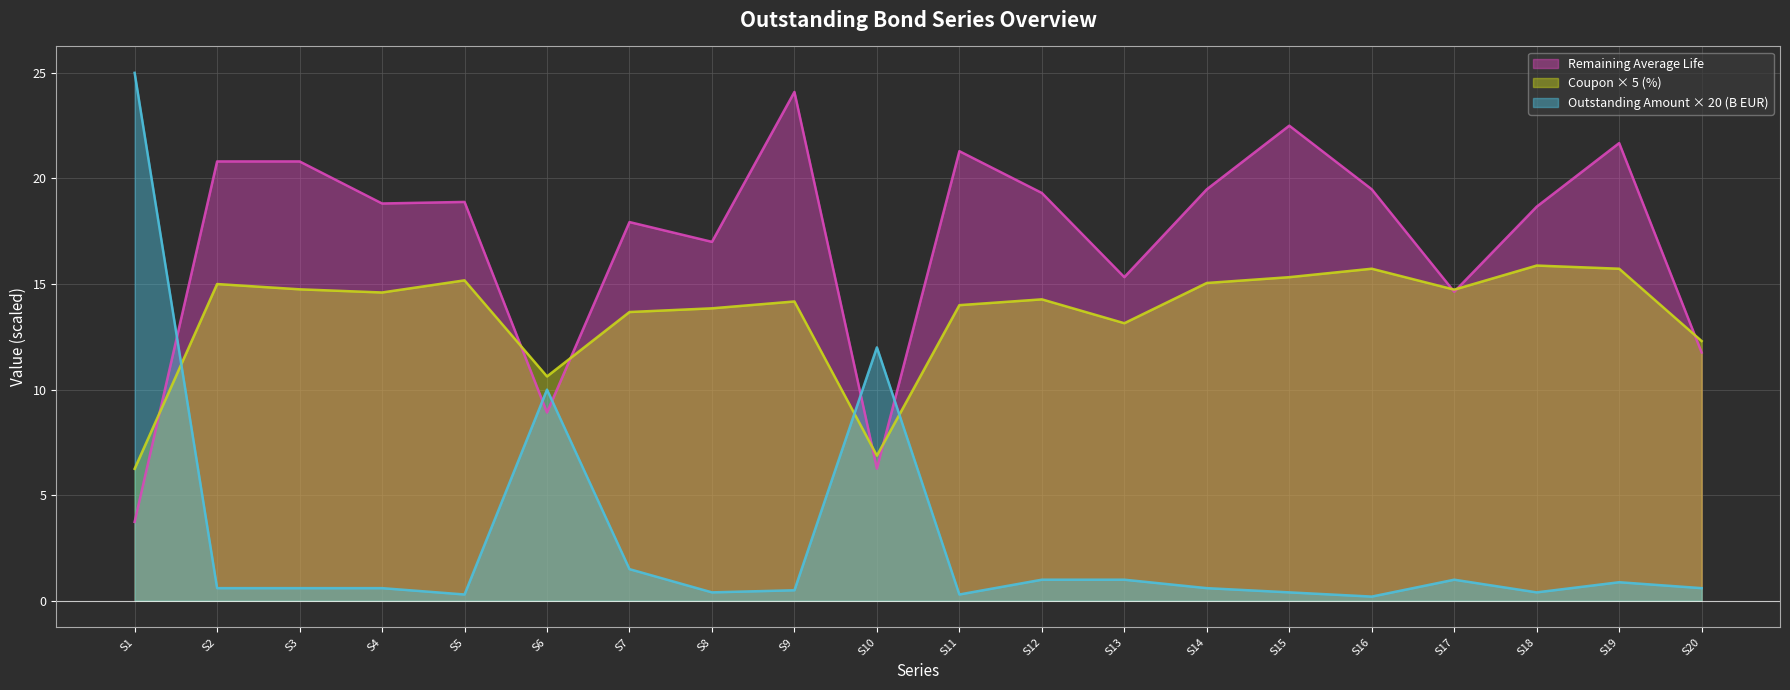

In Outstanding Amount (B EUR), how many points are higher than both neighbors (excluding endpoints)?

4